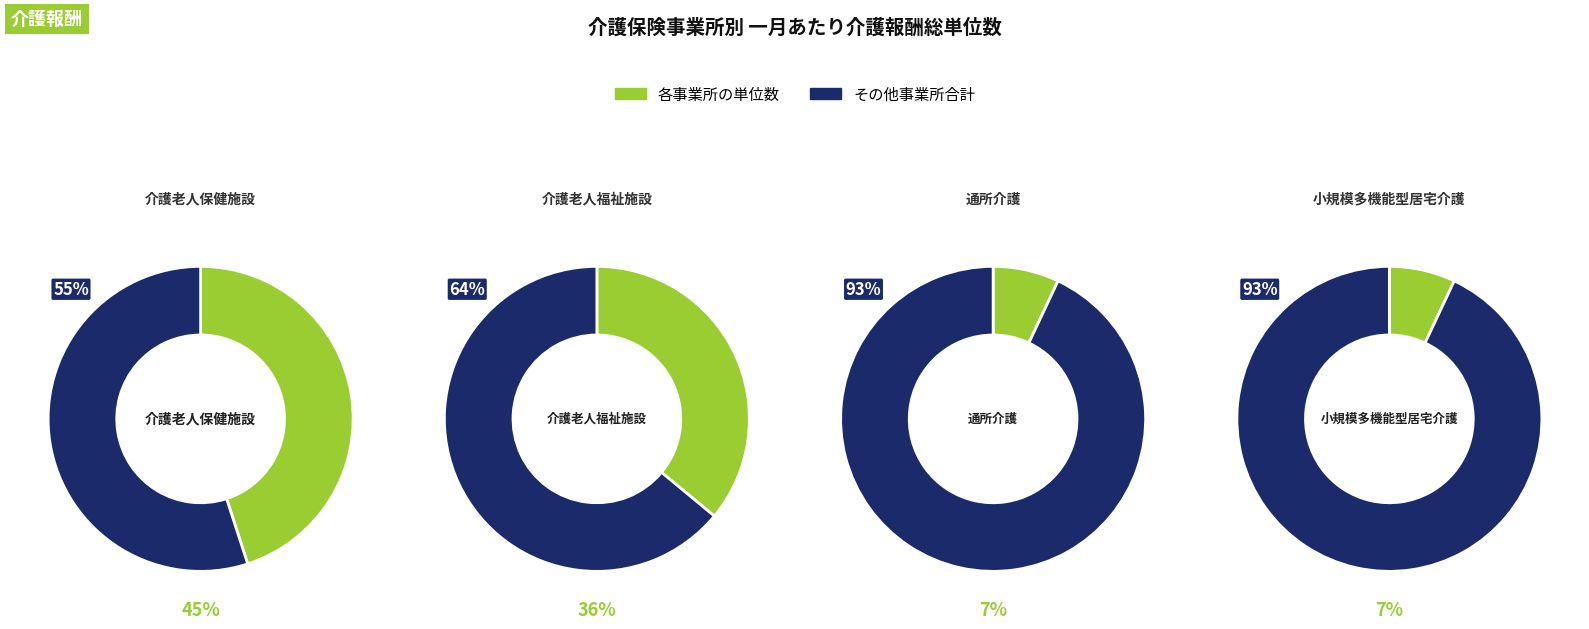

Combined, what portion of the pie is 介護老人福祉施設 and 小規模多機能型居宅介護?

43.1%